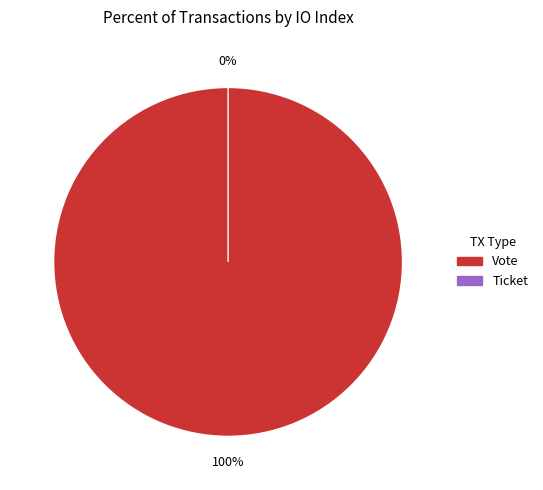

What is the majority slice?

Vote